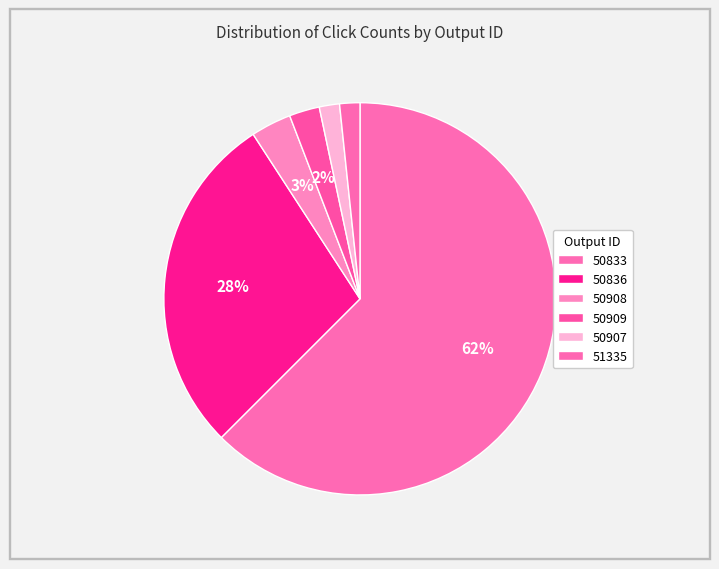

What is the change in value from 50833 to 50907?

-73